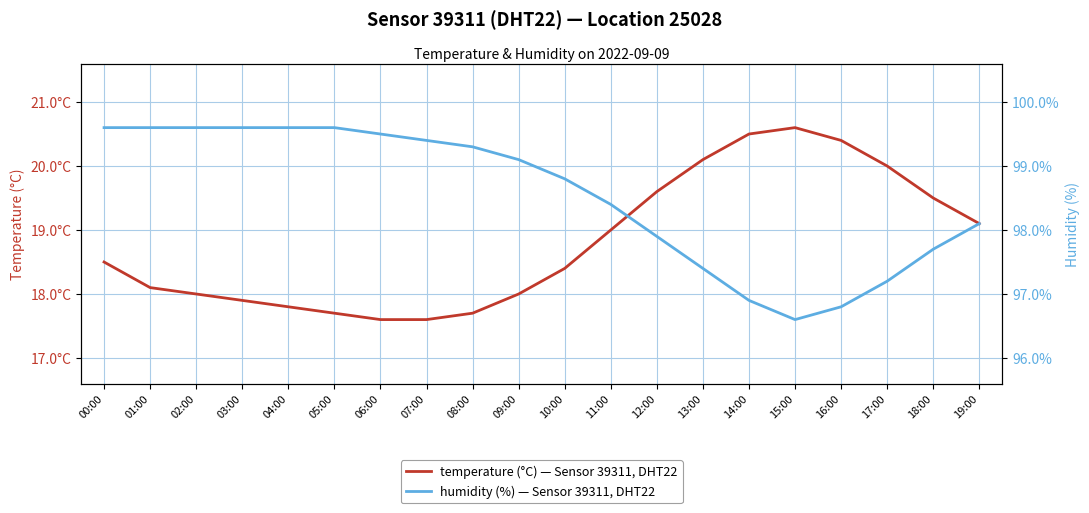

The temperature series shows 18.5 at 00:00. True or false?

True